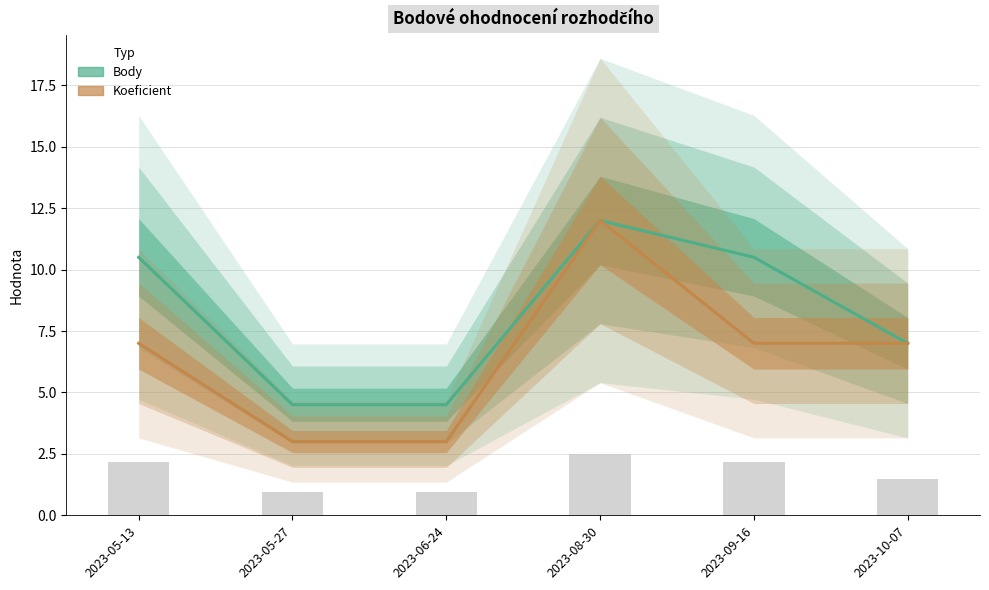

What is the value of the Koeficient bar at the 2nd from the left?

3.0